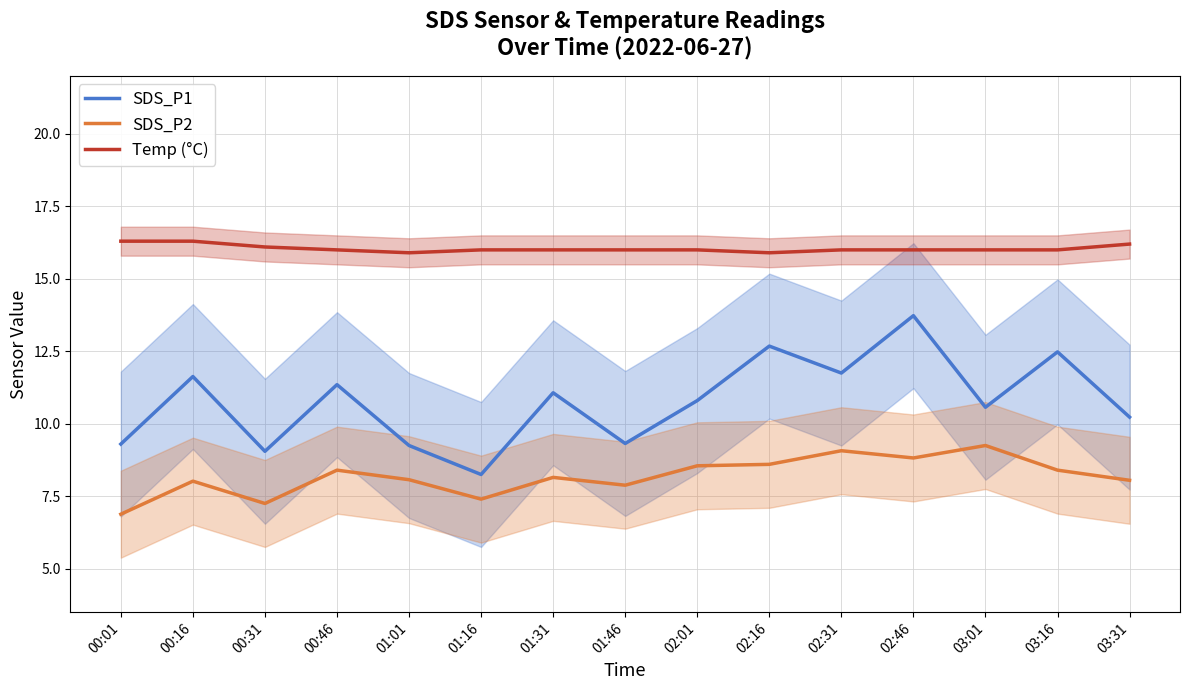

Between 01:31 and 02:16, which is larger?

02:16